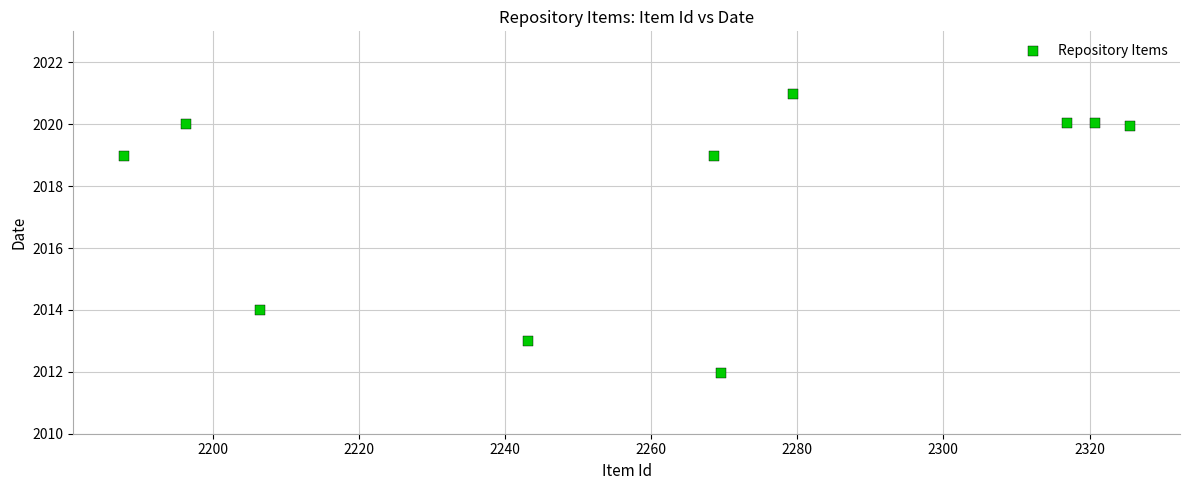

What is the range of X values (max minus min)?

137.7